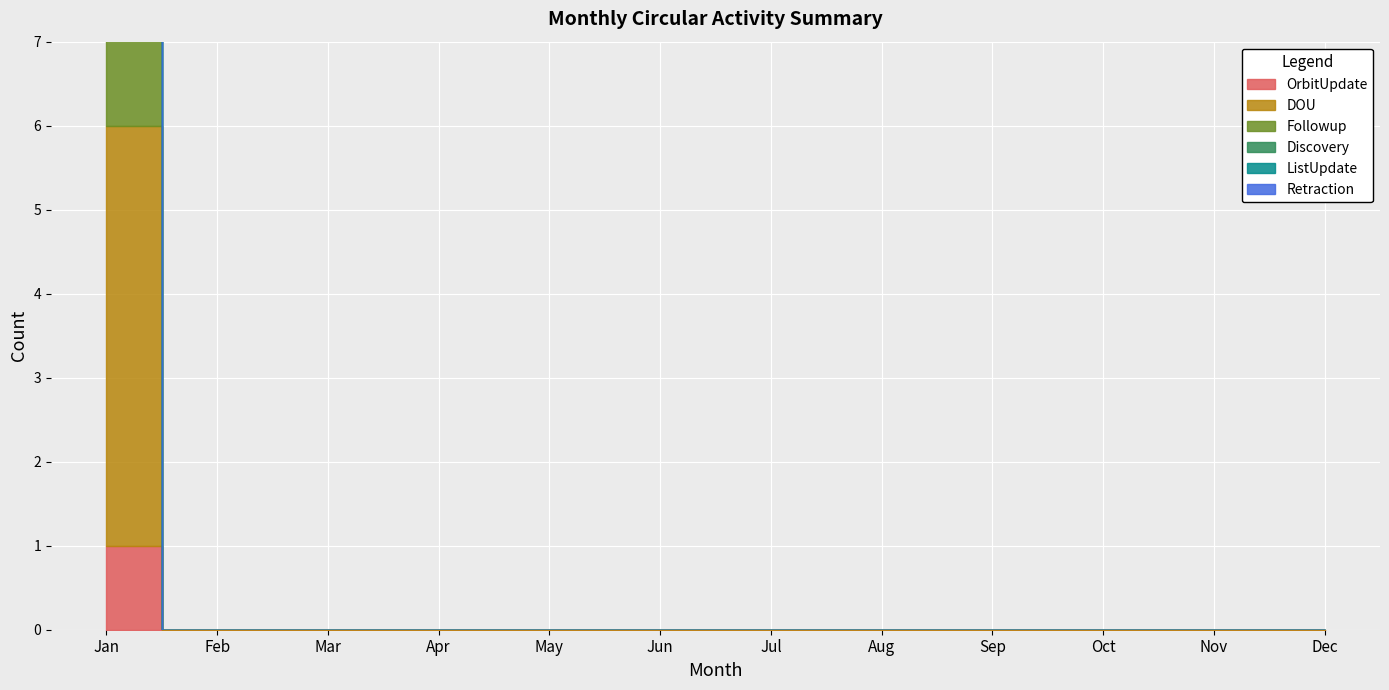

Which series has the largest total across all categories?

DOU